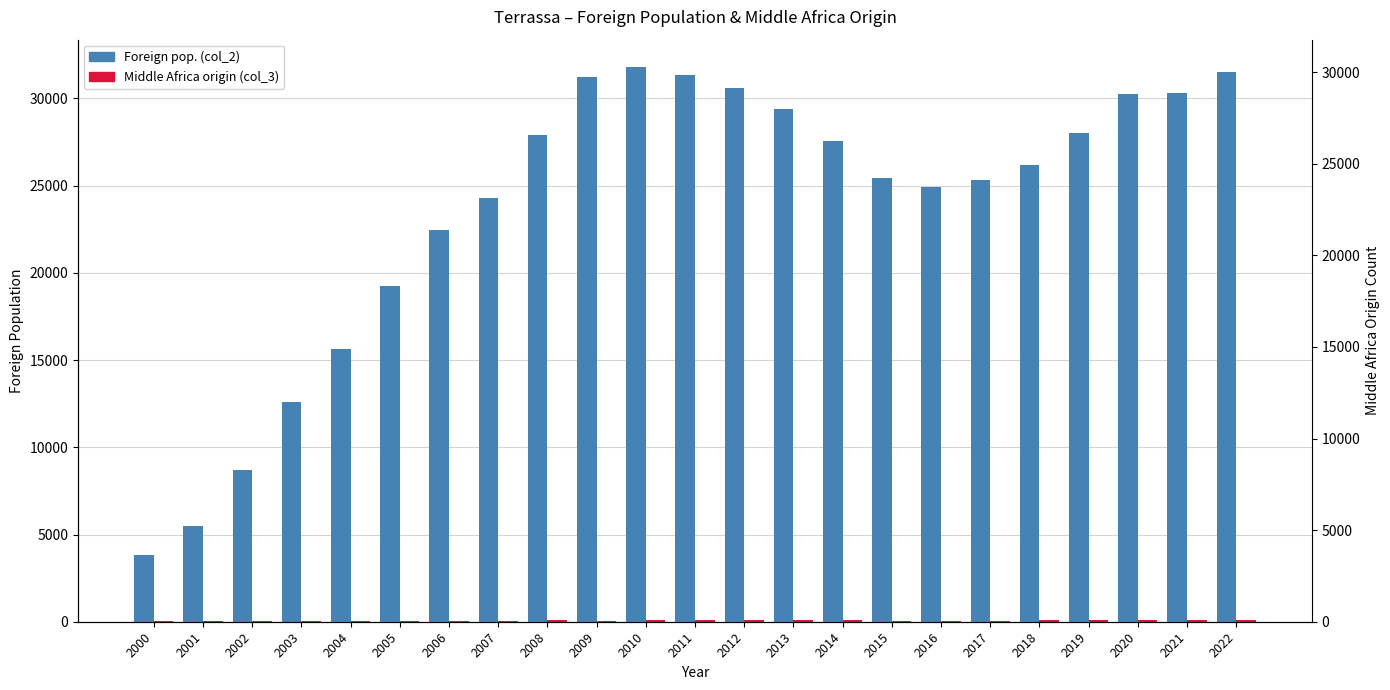

At which category is the sum across all series the highest?

2010